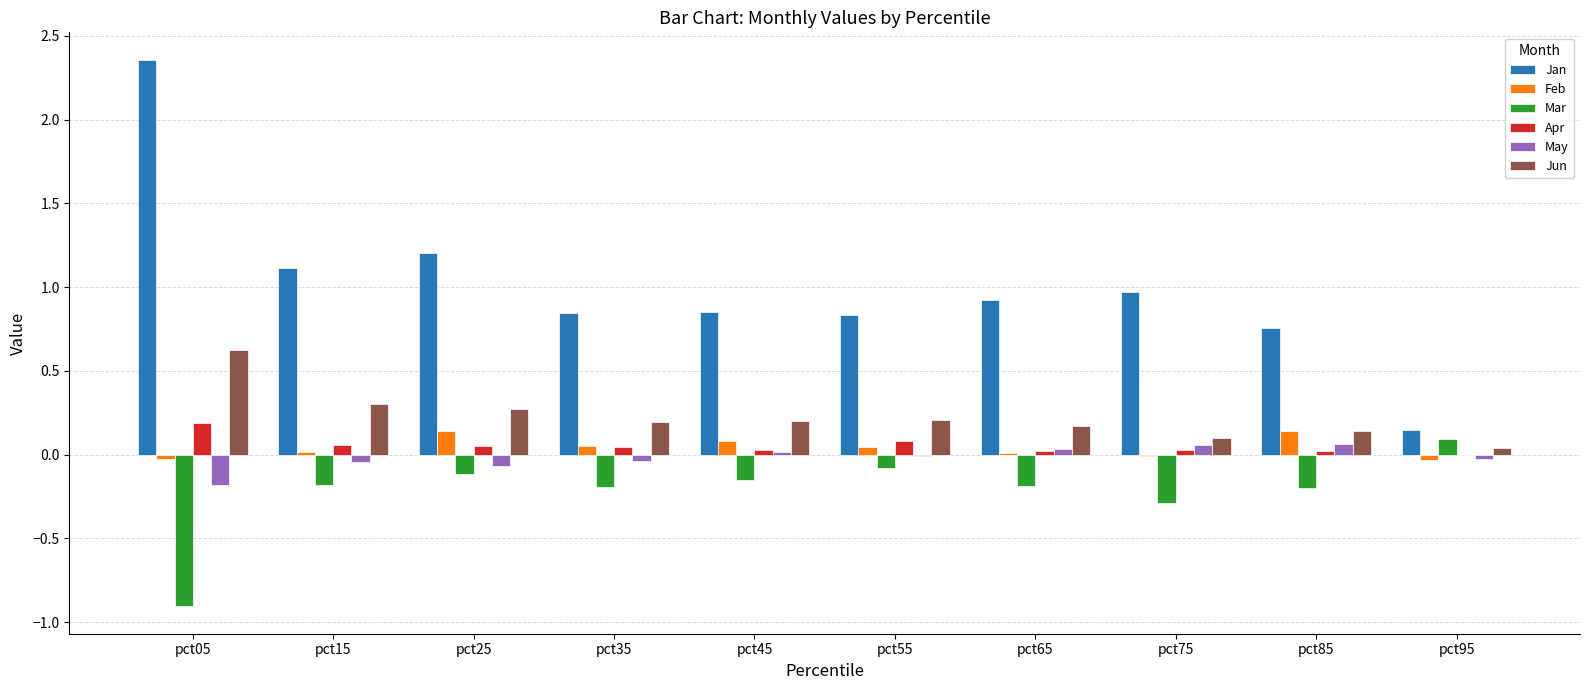

Which series changed the most between pct05 and pct95?

Jan